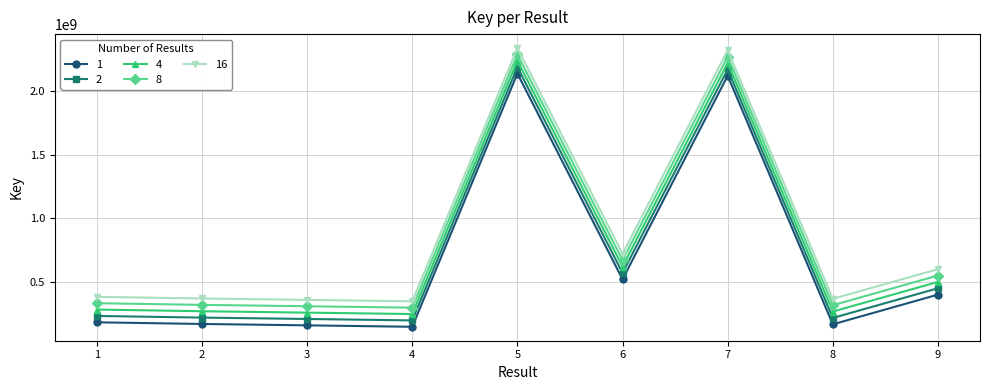

What is the difference between the highest and lowest values at 8?

200000000